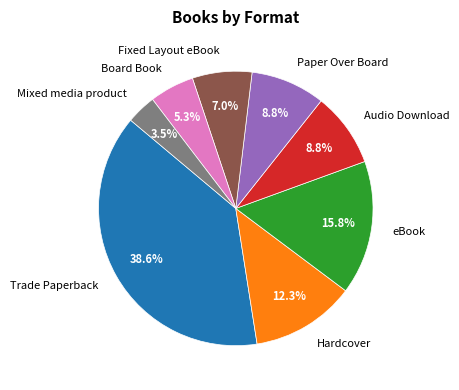

Is there a majority slice in this chart?

No